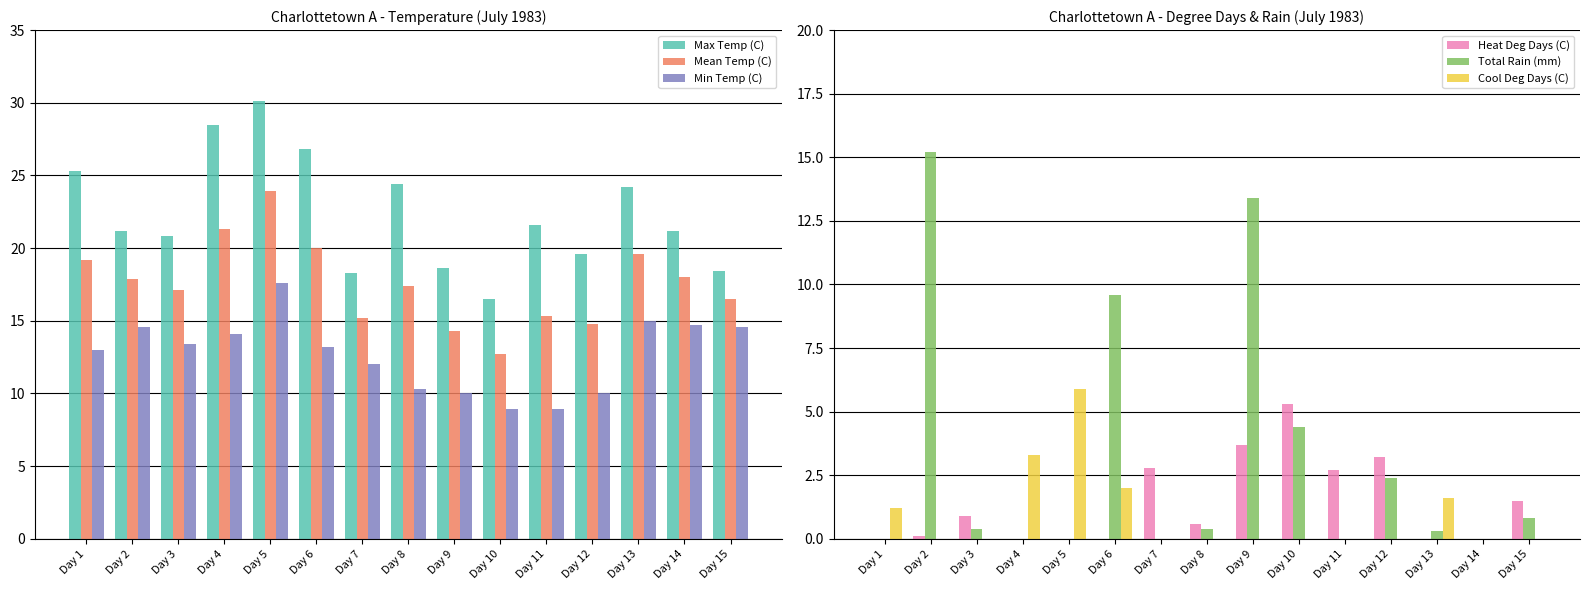

Rank the series by their maximum value, from lowest to highest.

Heat Deg Days (C), Cool Deg Days (C), Total Rain (mm), Min Temp (C), Mean Temp (C), Max Temp (C)